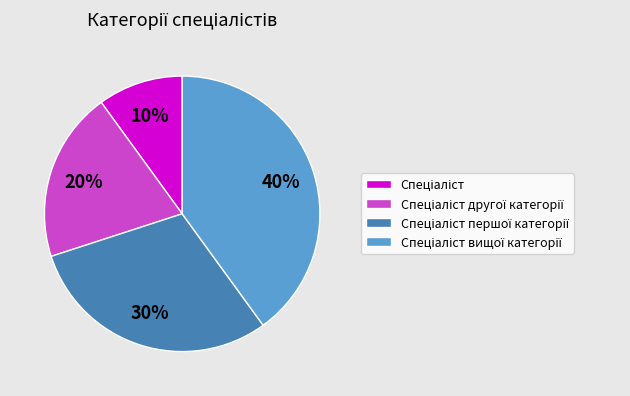

To the nearest percent, what is the difference between the largest and smallest slice percentages?

30%